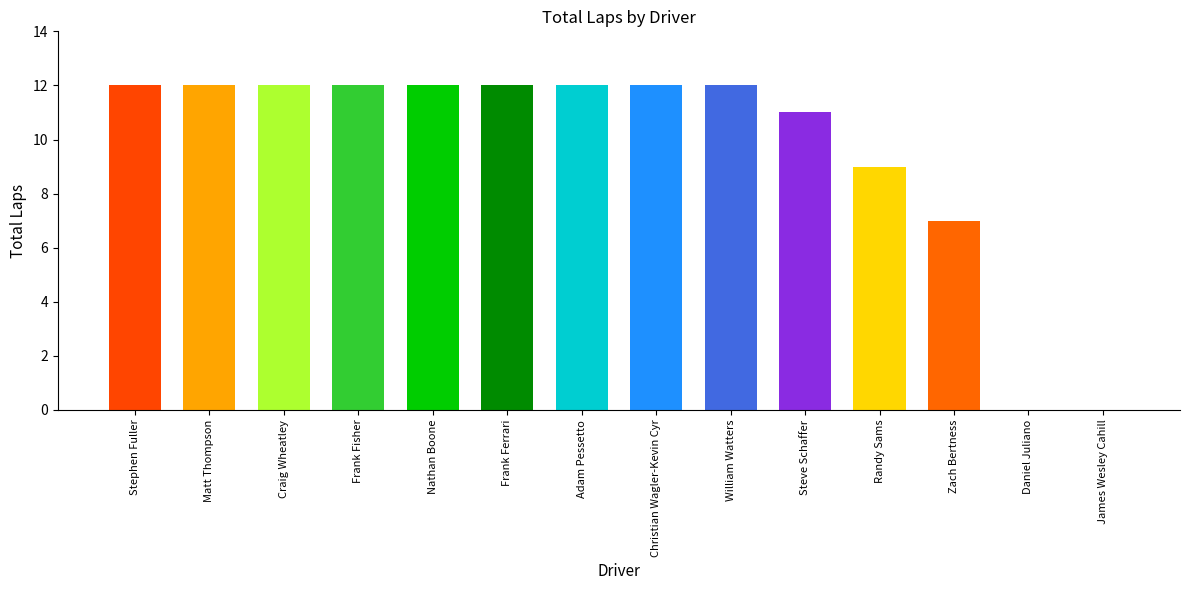

Between Steve Schaffer and Daniel Juliano, which is larger?

Steve Schaffer